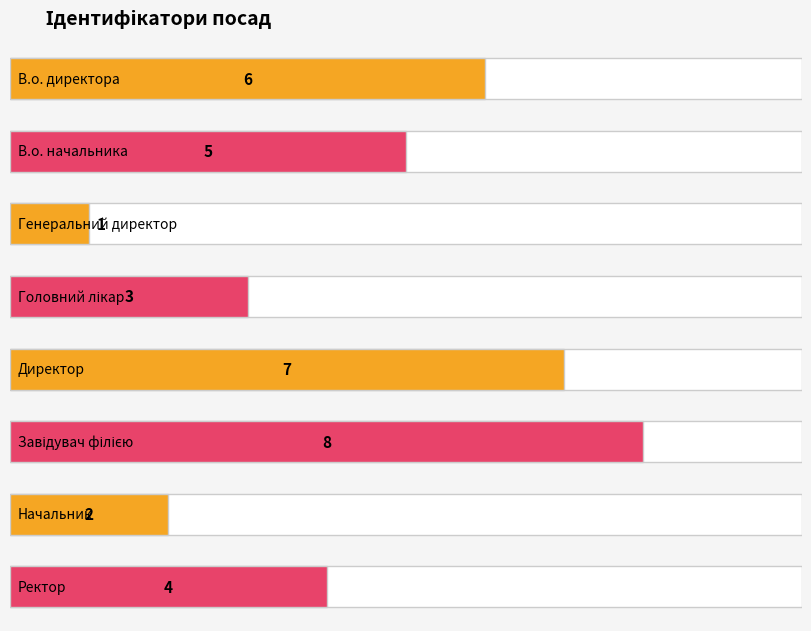

At which label does the data first exceed 5?

В.о. директора